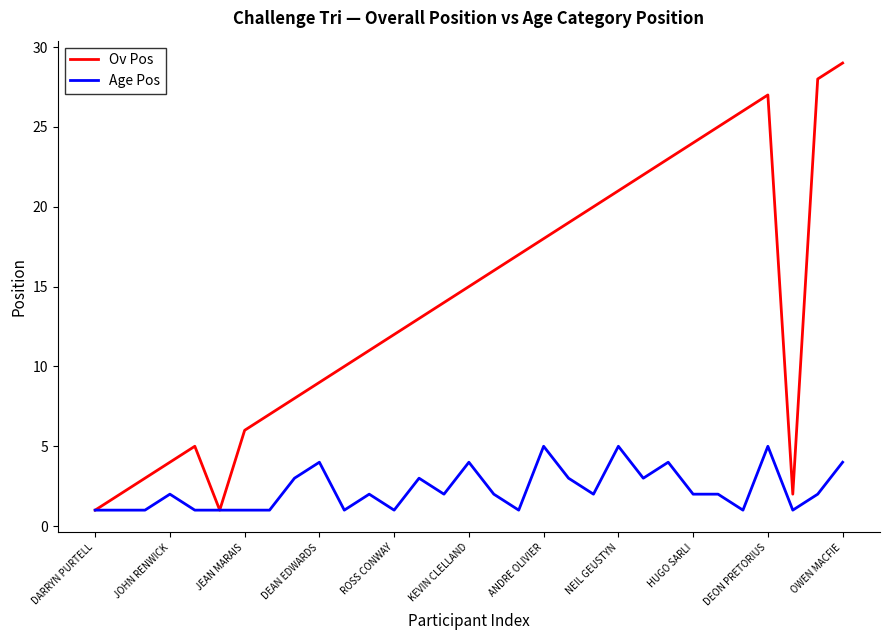

What is the highest value of the Ov Pos series?

29